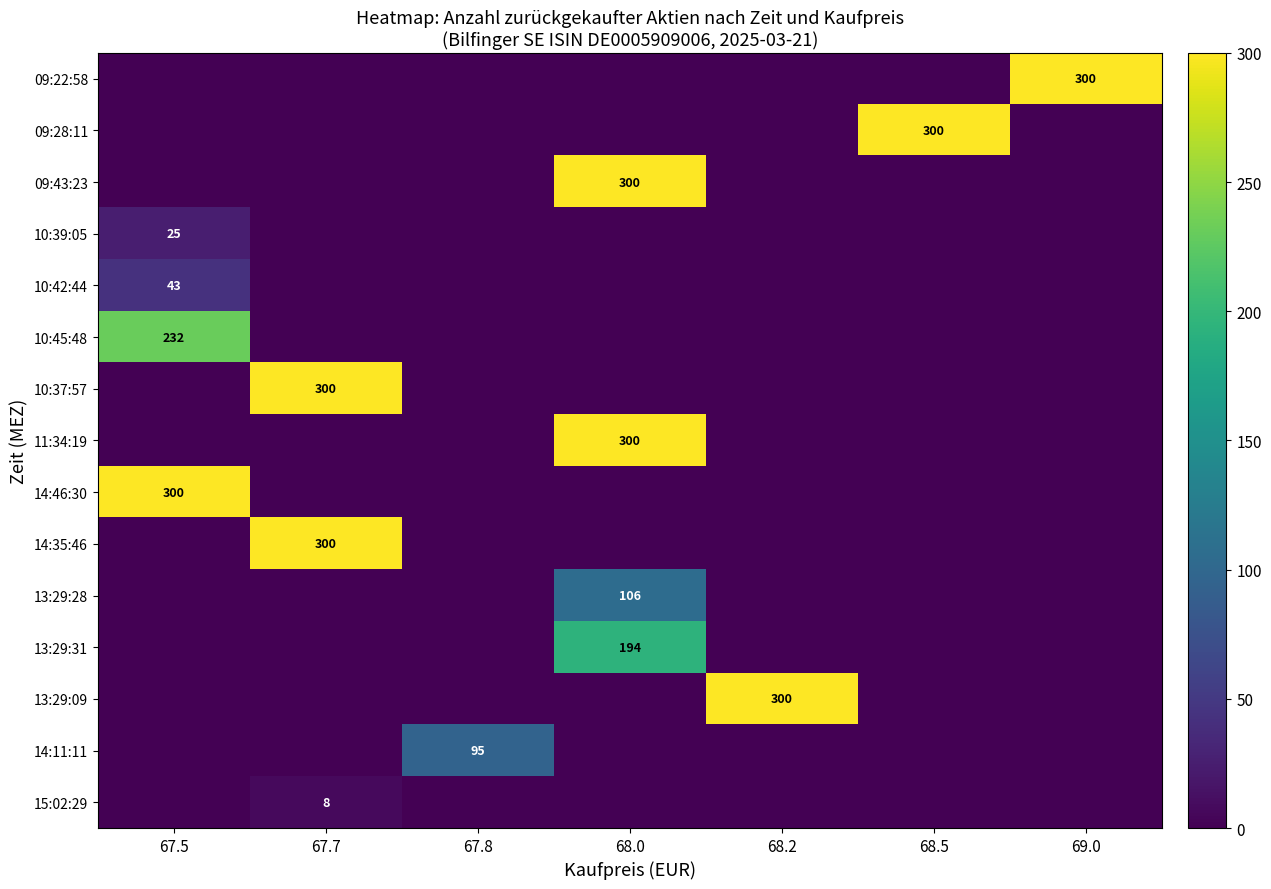

At which category is the sum across all series the highest?

68.0